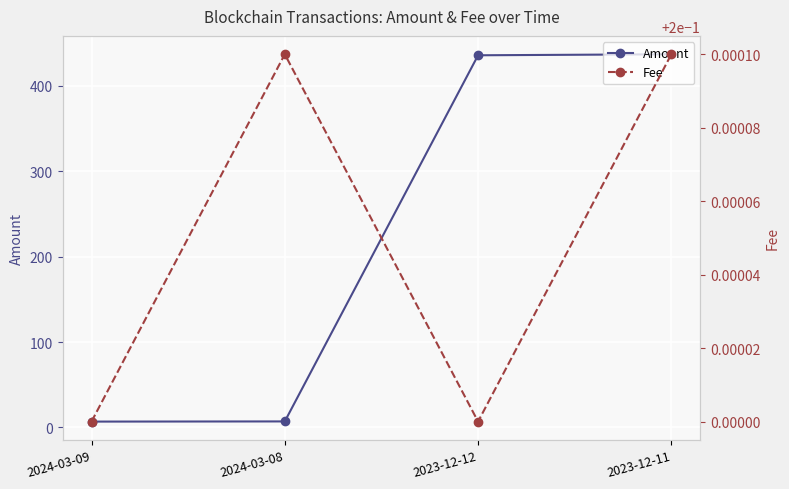

True or false: Amount has more than 1 points higher than both neighbors.

False